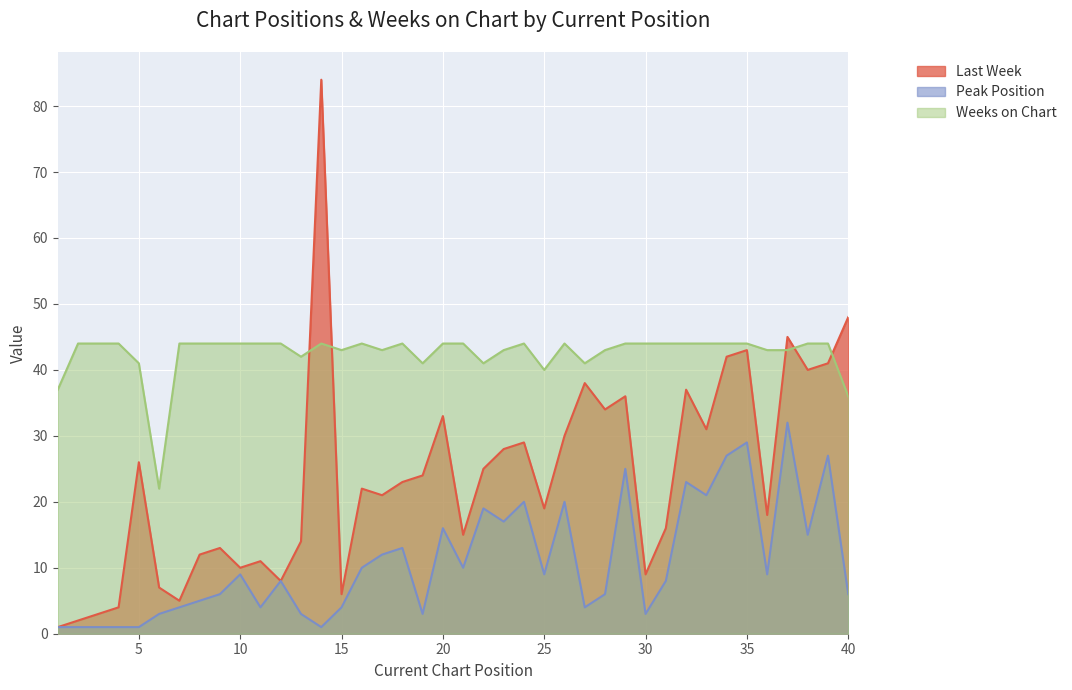

Reading right to left, extract all data points from this chart.

Last Week: 40=48	39=41	38=40	37=45	36=18	35=43	34=42	33=31	32=37	31=16	30=9	29=36	28=34	27=38	26=30	25=19	24=29	23=28	22=25	21=15	20=33	19=24	18=23	17=21	16=22	15=6	14=84	13=14	12=8	11=11	10=10	9=13	8=12	7=5	6=7	5=26	4=4	3=3	2=2	1=1
Peak Position: 40=6	39=27	38=15	37=32	36=9	35=29	34=27	33=21	32=23	31=8	30=3	29=25	28=6	27=4	26=20	25=9	24=20	23=17	22=19	21=10	20=16	19=3	18=13	17=12	16=10	15=4	14=1	13=3	12=8	11=4	10=9	9=6	8=5	7=4	6=3	5=1	4=1	3=1	2=1	1=1
Weeks on Chart: 40=36	39=44	38=44	37=43	36=43	35=44	34=44	33=44	32=44	31=44	30=44	29=44	28=43	27=41	26=44	25=40	24=44	23=43	22=41	21=44	20=44	19=41	18=44	17=43	16=44	15=43	14=44	13=42	12=44	11=44	10=44	9=44	8=44	7=44	6=22	5=41	4=44	3=44	2=44	1=37